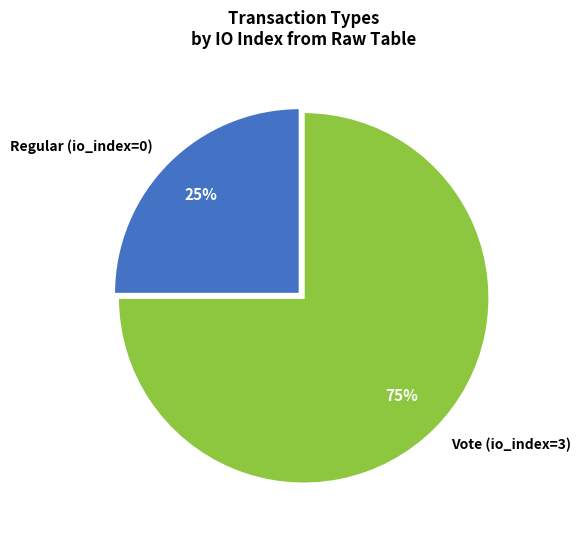

Which slice is the smallest?

Regular